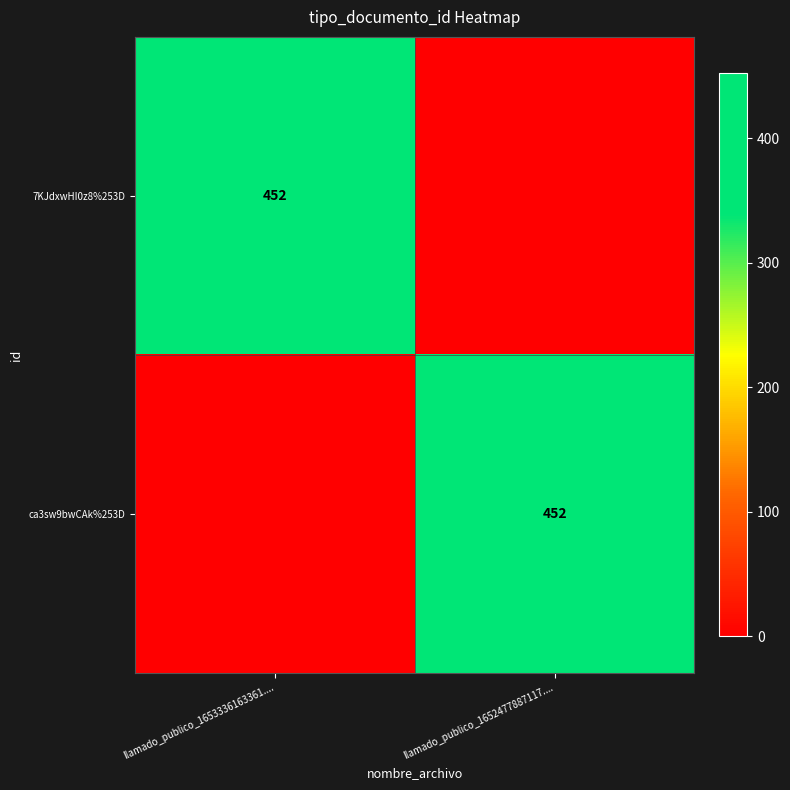

The value of 7KJdxwHI0z8%253D at llamado_publico_1653336163361.... is 617. True or false?

False